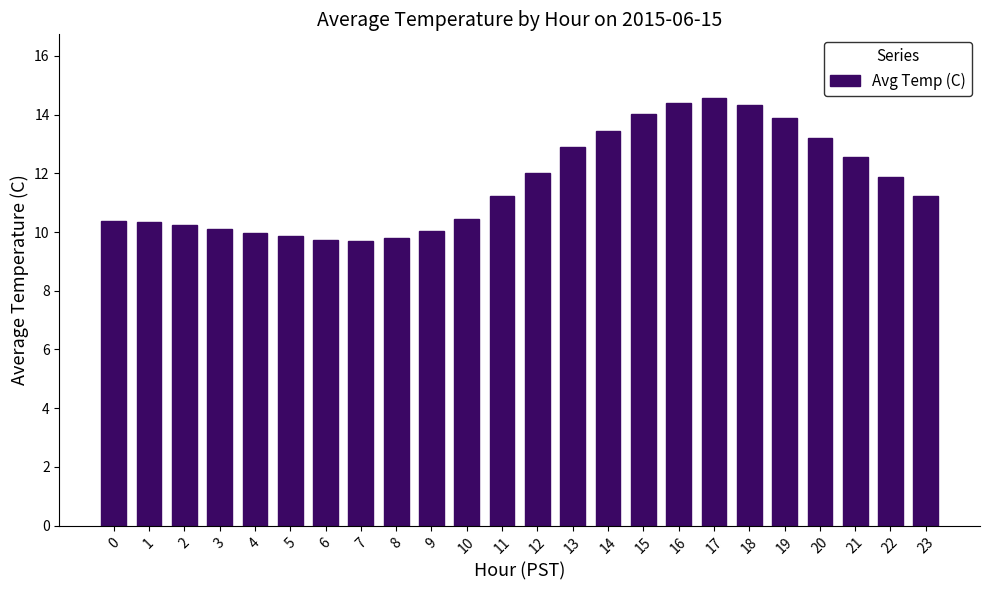

Where does the data first go above 11?

11